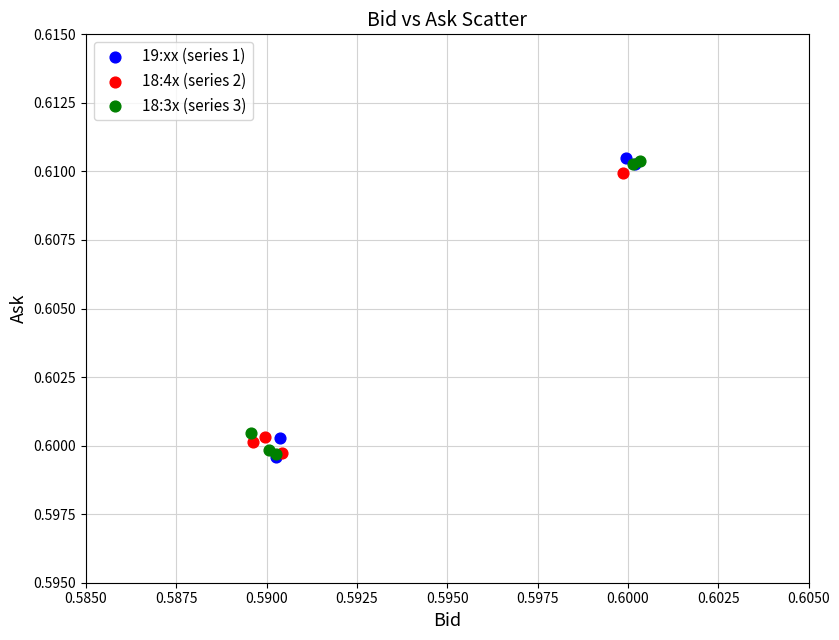

What are all the series names shown in the legend?

19:xx (series 1), 18:4x (series 2), 18:3x (series 3)